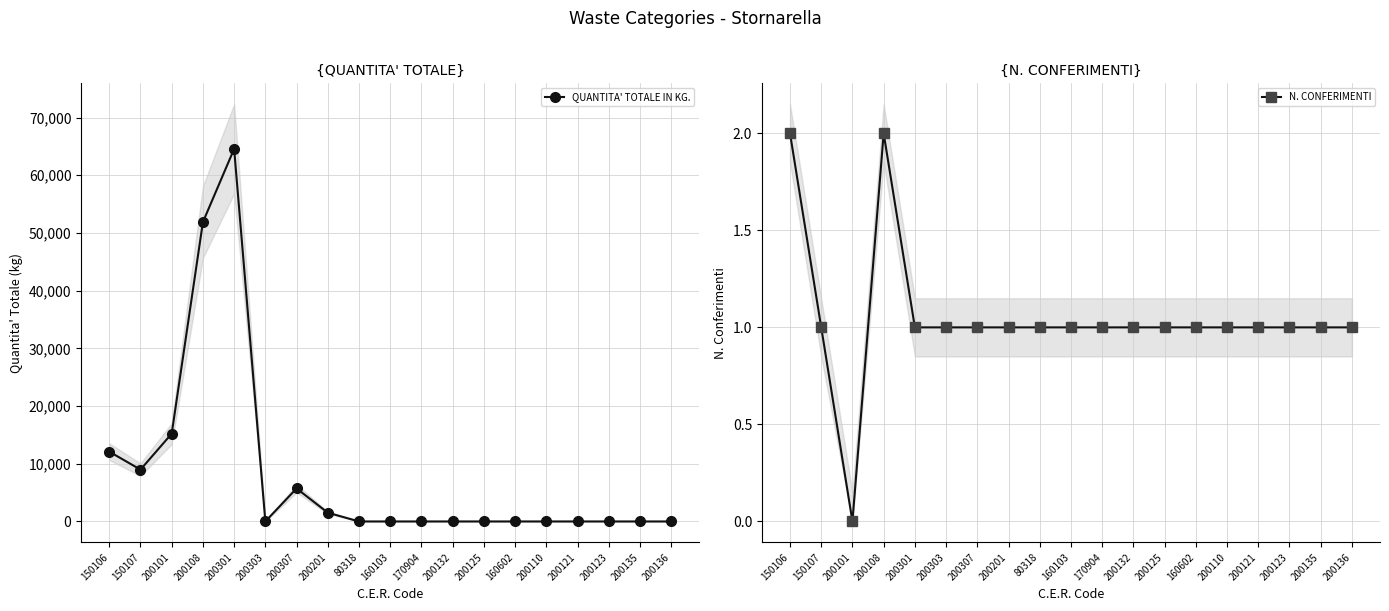

What is the difference between the maximum and minimum values in the QUANTITA' TOTALE IN KG. series?

64560